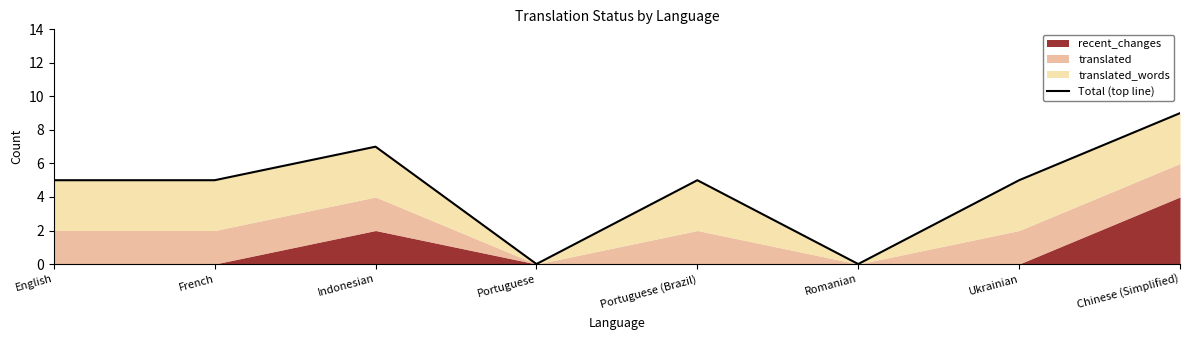

What value does the data have at English?

5